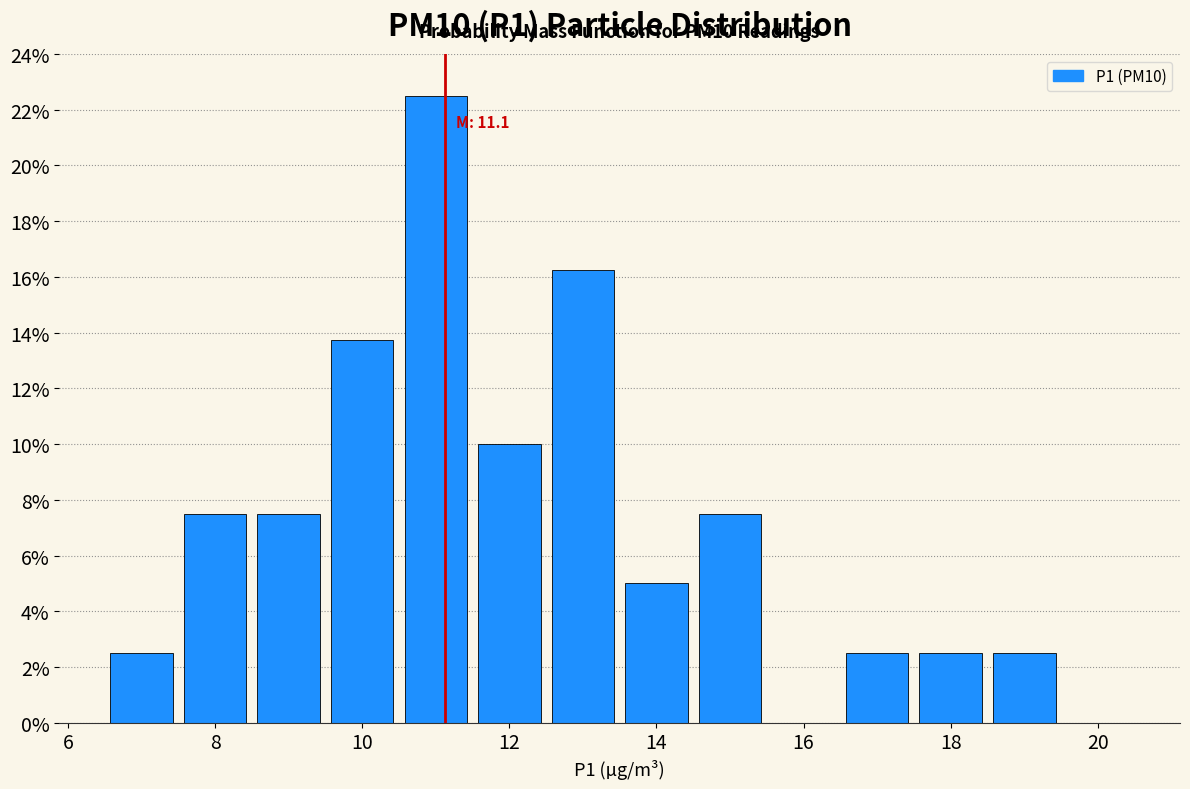

Which range on the x-axis has the tallest bar?

10.5 to 11.5